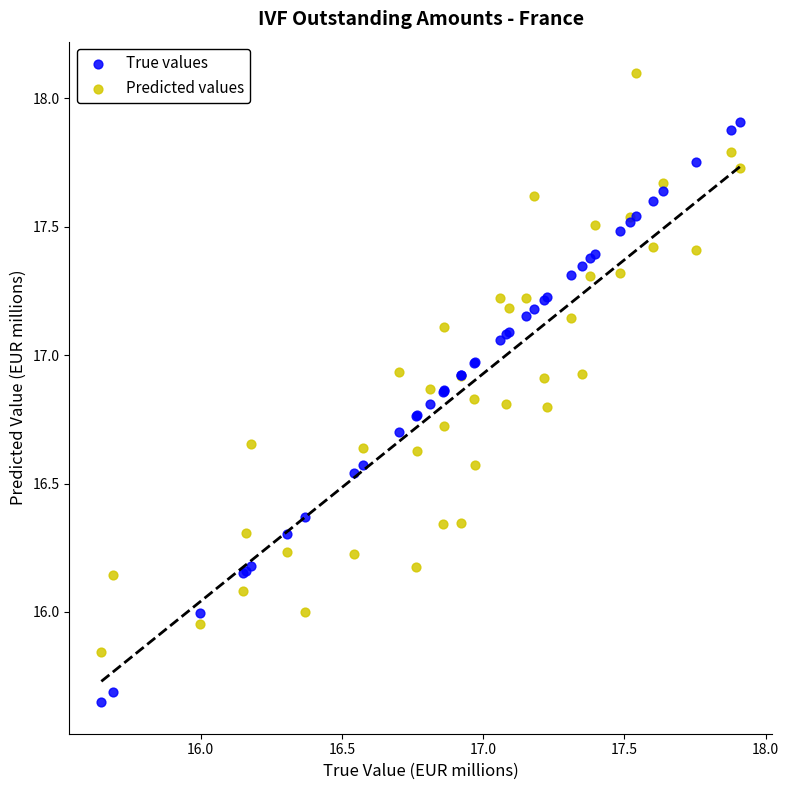

Which series contains the lowest Y value?

True values